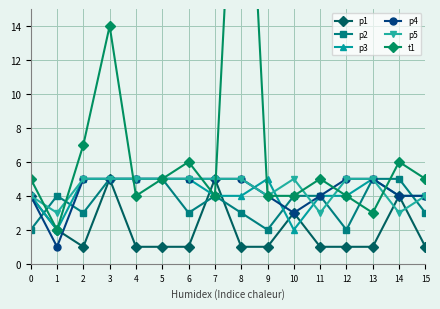

What is the sum of the p2 values at 0 and 5?

7